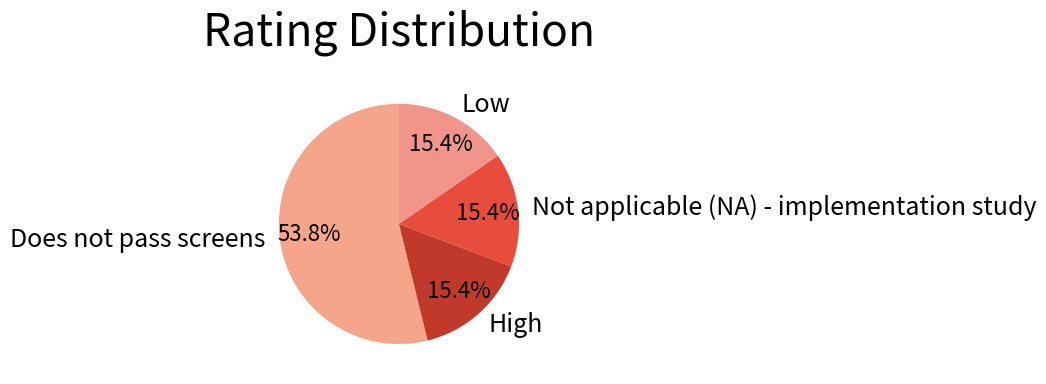

What portion of the pie excludes Low?

84.6%